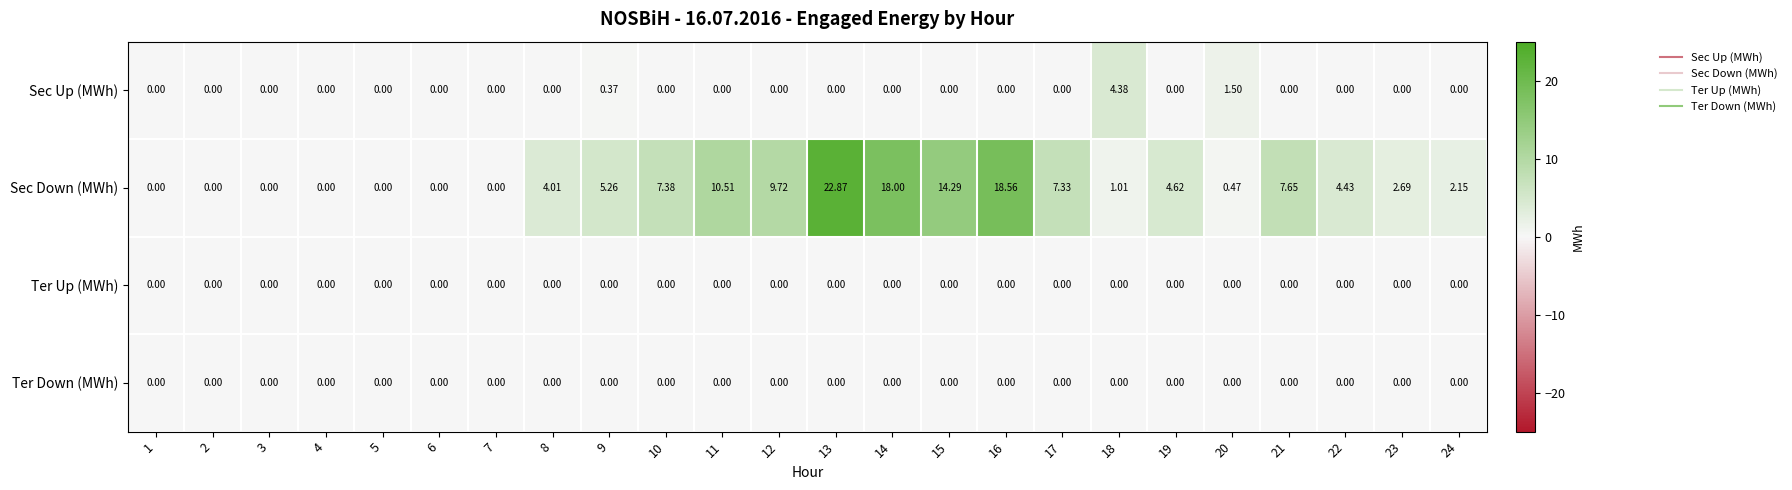

Which label corresponds to the largest value in the chart?

13